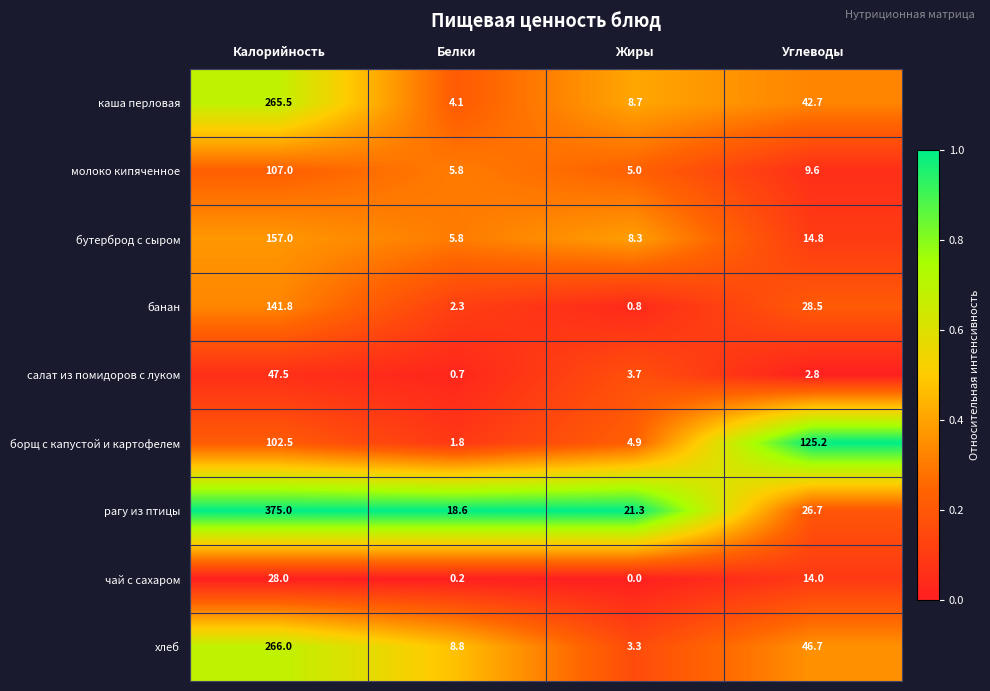

What is the approximate value of салат из помидоров с луком at Калорийность?

47.5